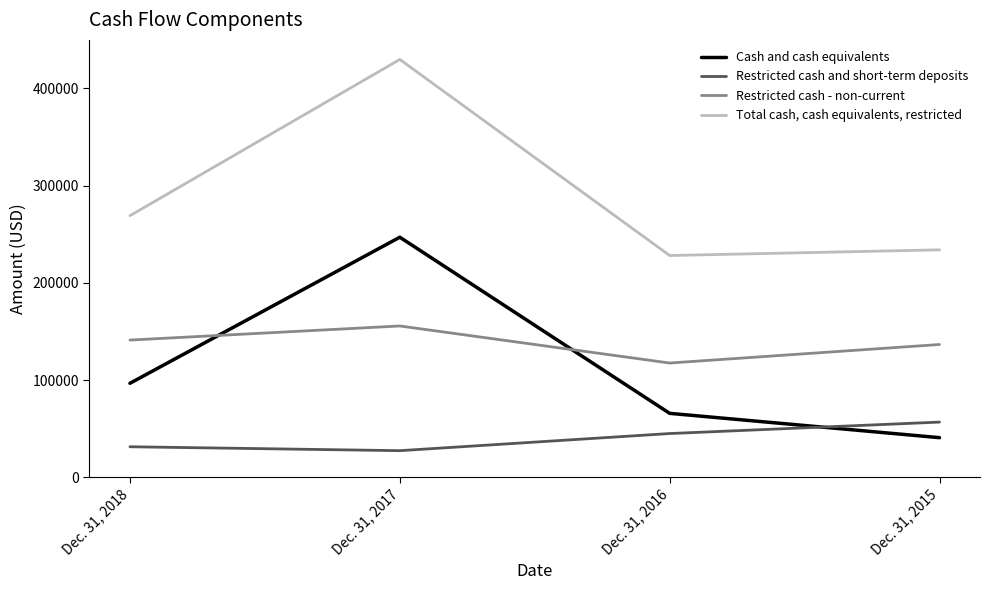

Rank the series at Dec. 31, 2017 from lowest to highest value.

Restricted cash and short-term deposits, Restricted cash - non-current, Cash and cash equivalents, Total cash, cash equivalents, restricted